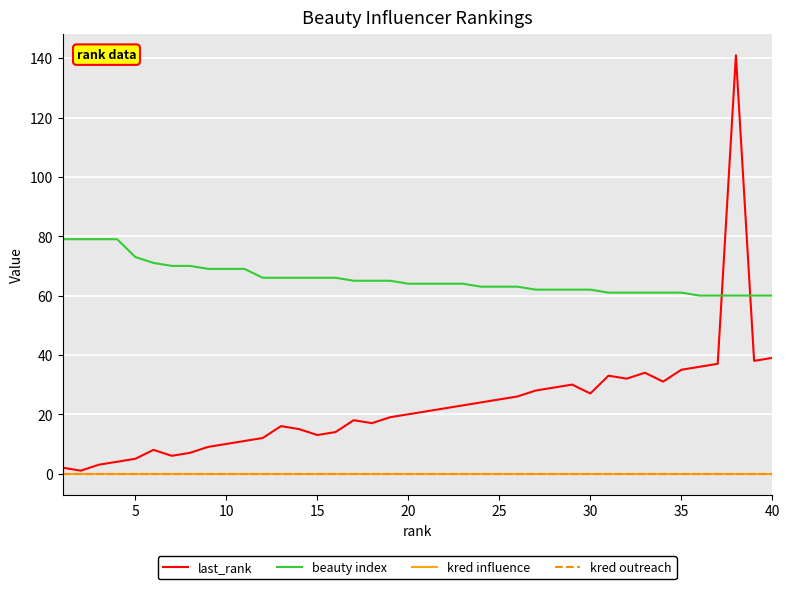

How many times do last_rank and beauty index cross each other?

2